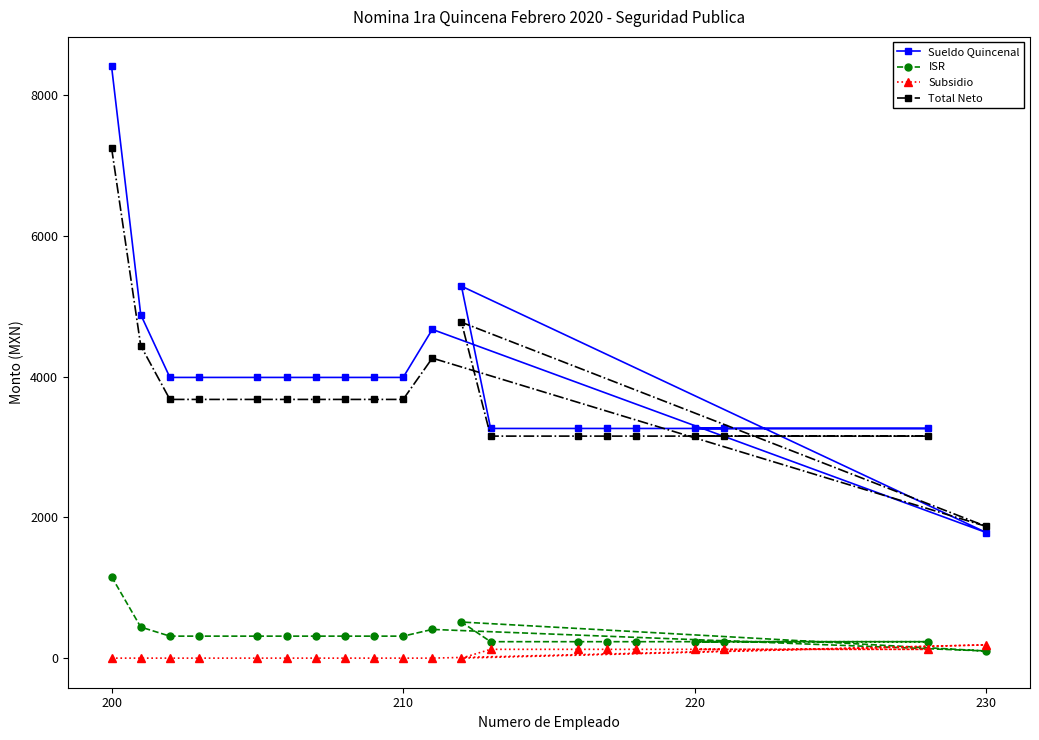

True or false: Subsidio has more than 2 points higher than both neighbors.

False